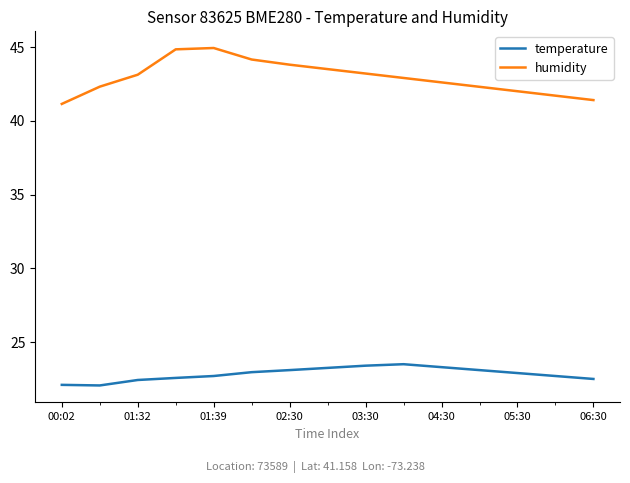

Which series has the largest total across all categories?

humidity